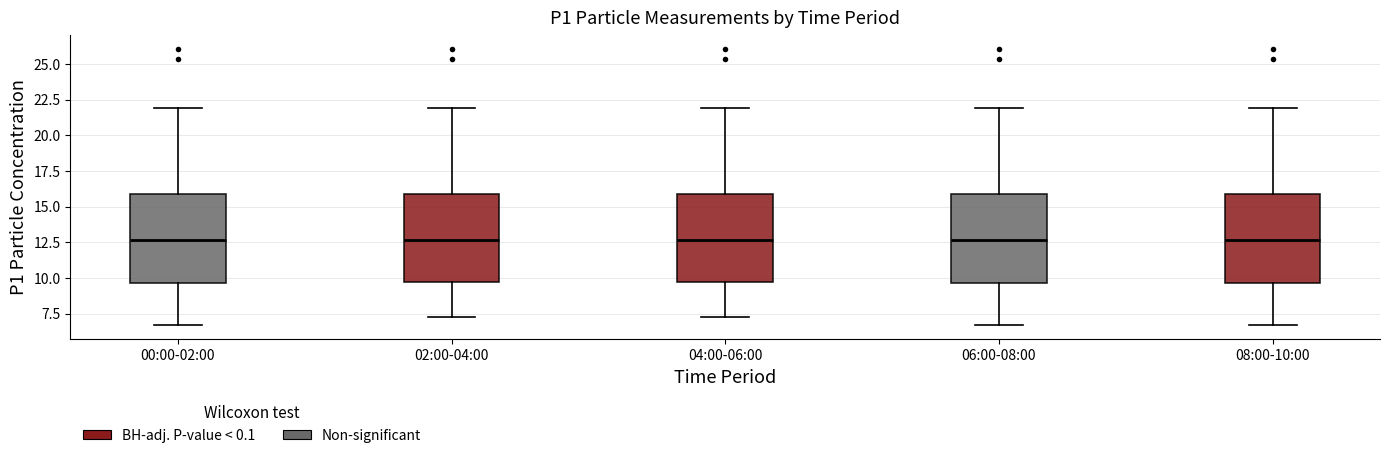

Where does the median line of the box for 06:00-08:00 sit on the y-axis? The values are not printed on the chart, so give them approximately, as read against the axis.

12.5